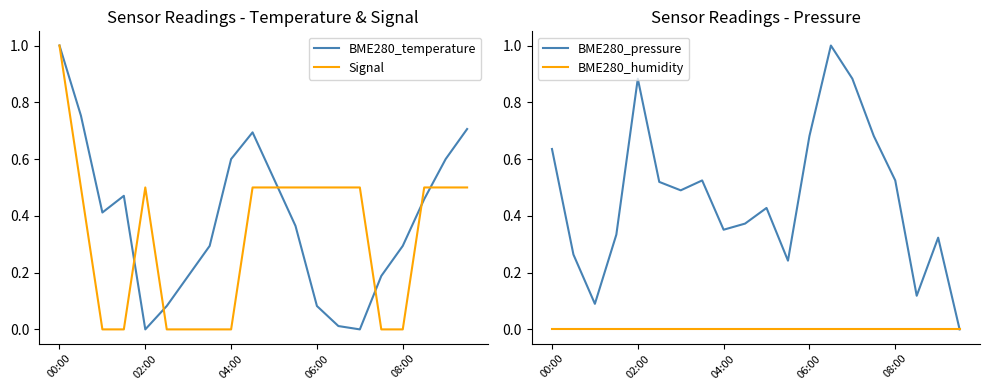

True or false: BME280_humidity has a value of 0.0 at 6.

True